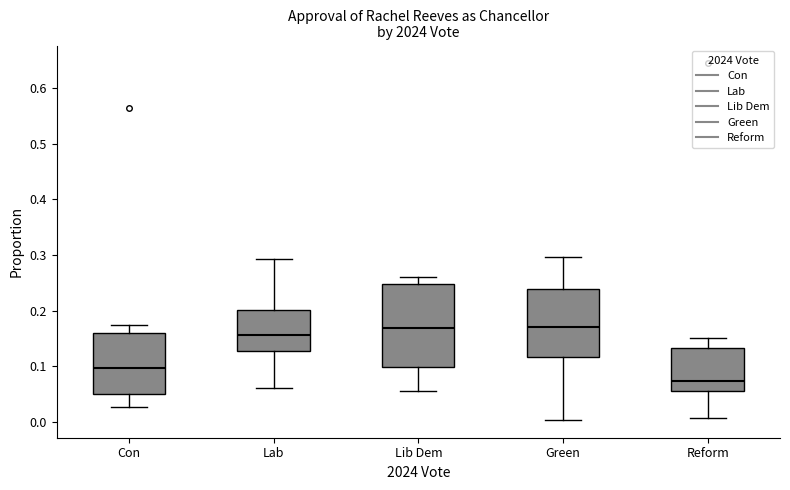

Reading left to right, read every box against the y-axis: the position of its median line, the range the box covers, and the ends of its whiskers. The values are not printed on the chart, so give them approximately, as read against the axis.

Con: median 0.10, box 0.05 to 0.16, whiskers 0.03 to 0.17
Lab: median 0.16, box 0.13 to 0.20, whiskers 0.06 to 0.29
Lib Dem: median 0.17, box 0.10 to 0.25, whiskers 0.06 to 0.26
Green: median 0.17, box 0.12 to 0.24, whiskers 0.00 to 0.30
Reform: median 0.07, box 0.06 to 0.13, whiskers 0.01 to 0.15